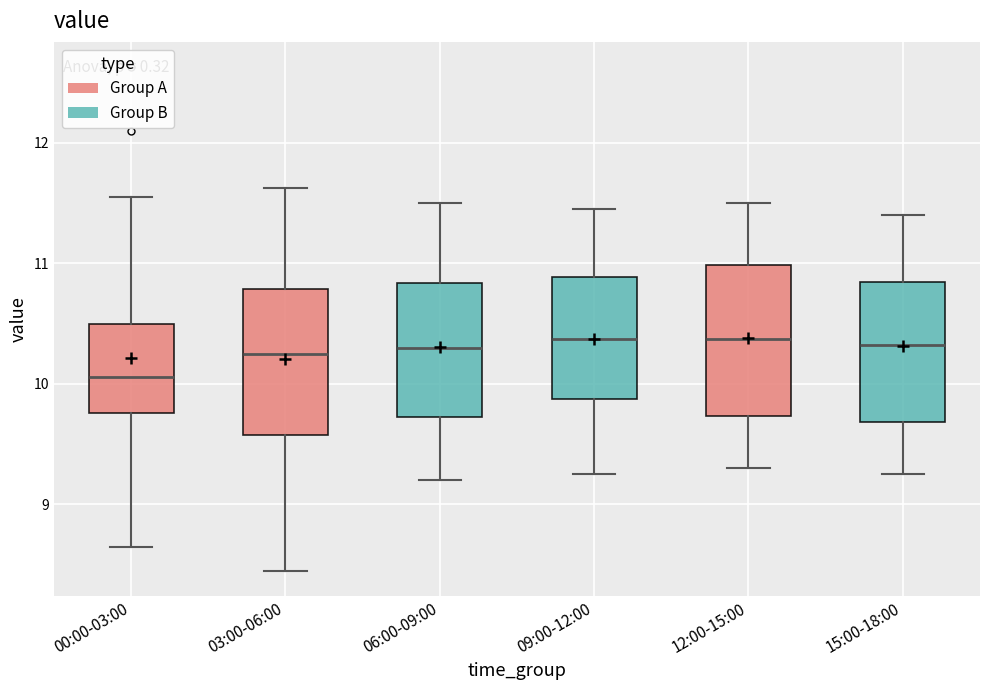

Where is the lower edge of the box for 00:00-03:00 on the y-axis? The values are not printed on the chart, so give them approximately, as read against the axis.

9.8